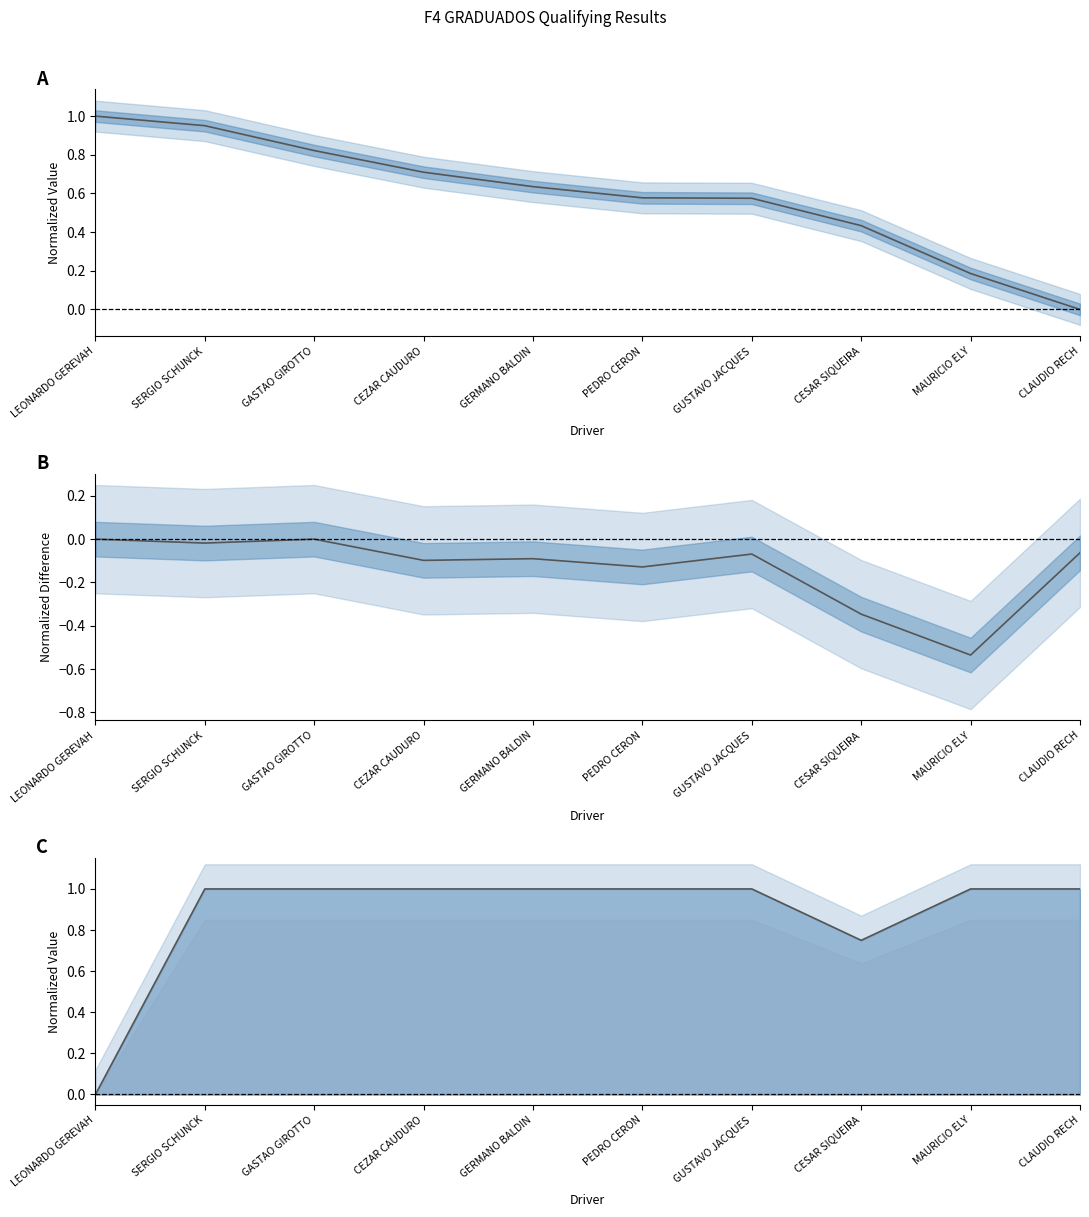

Where is Avg Speed vs Laps diff nearest to the value 0?

LEONARDO GEREVAH